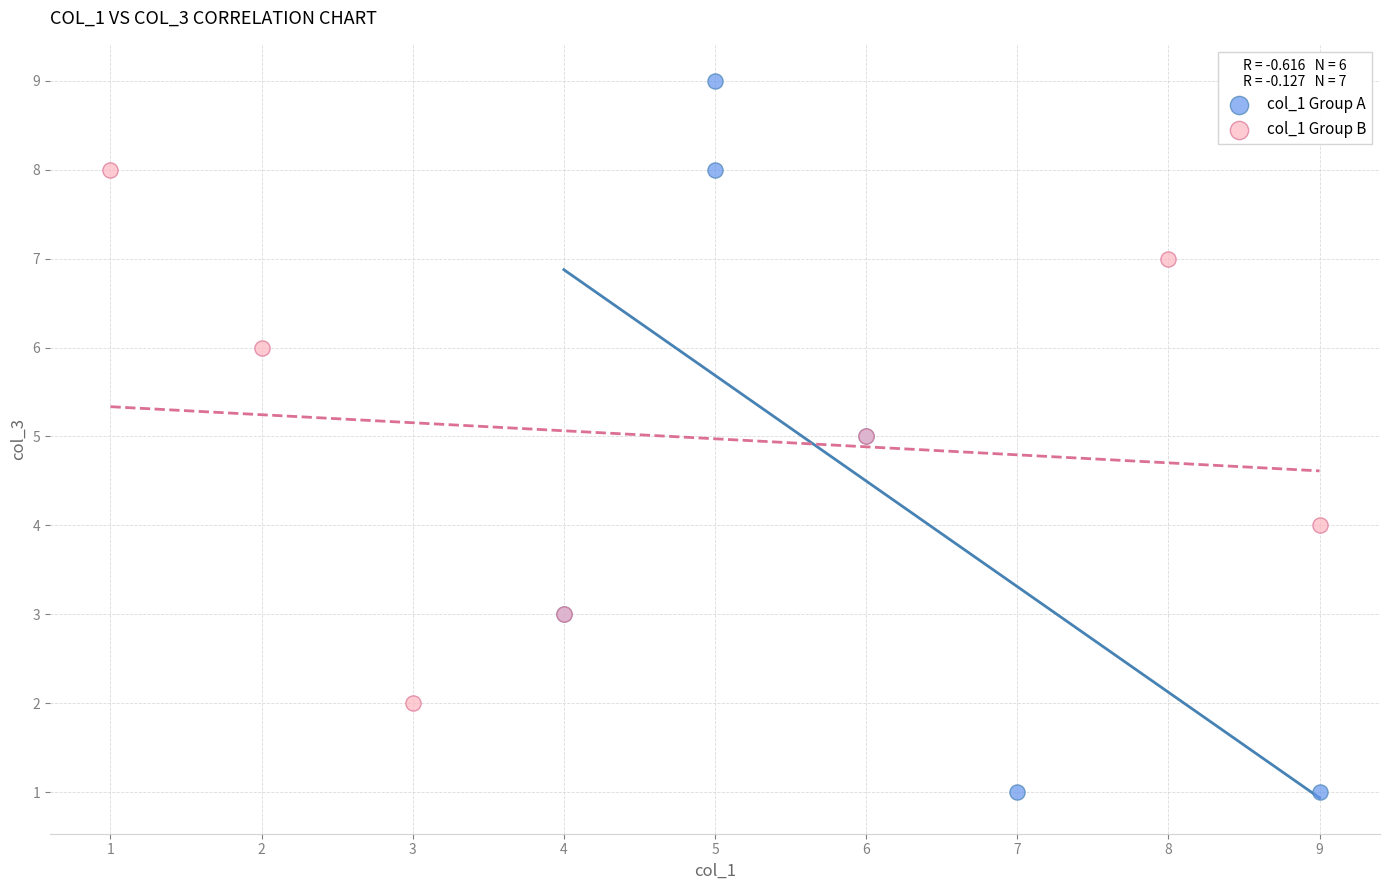

Which series contains the lowest Y value?

col_1 Group A